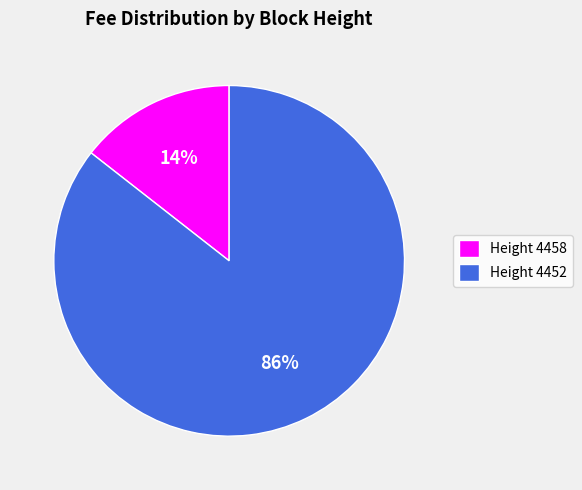

Is there any slice that represents more than half of the pie?

Yes